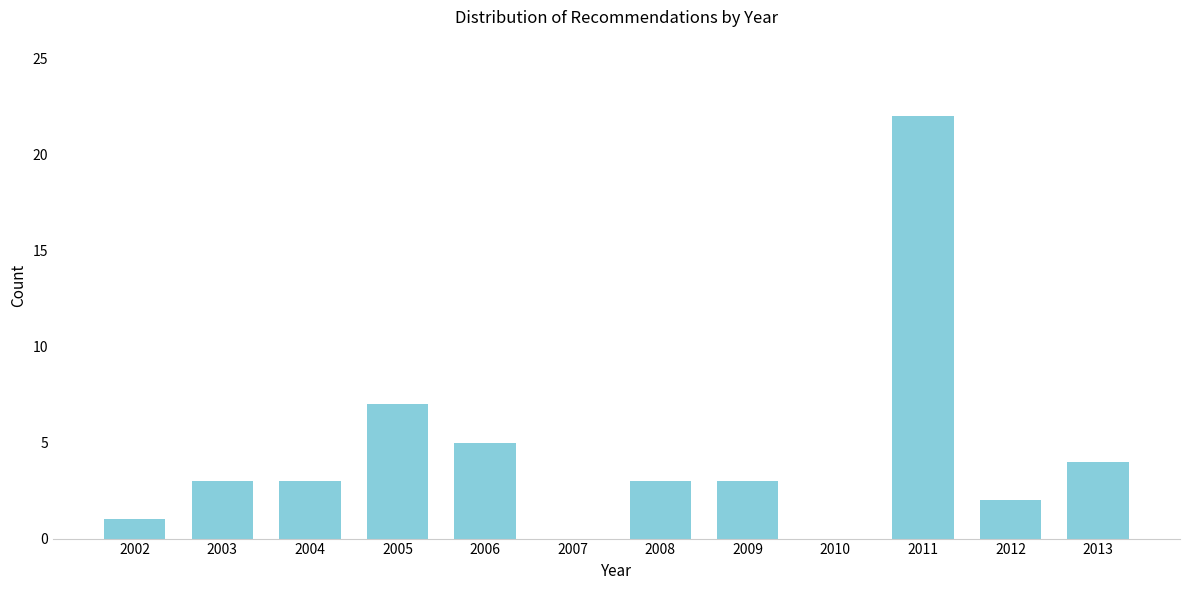

Reading left to right, what are all the values shown in this chart?

2002=1	2003=3	2004=3	2005=7	2006=5	2007=0	2008=3	2009=3	2010=0	2011=22	2012=2	2013=4